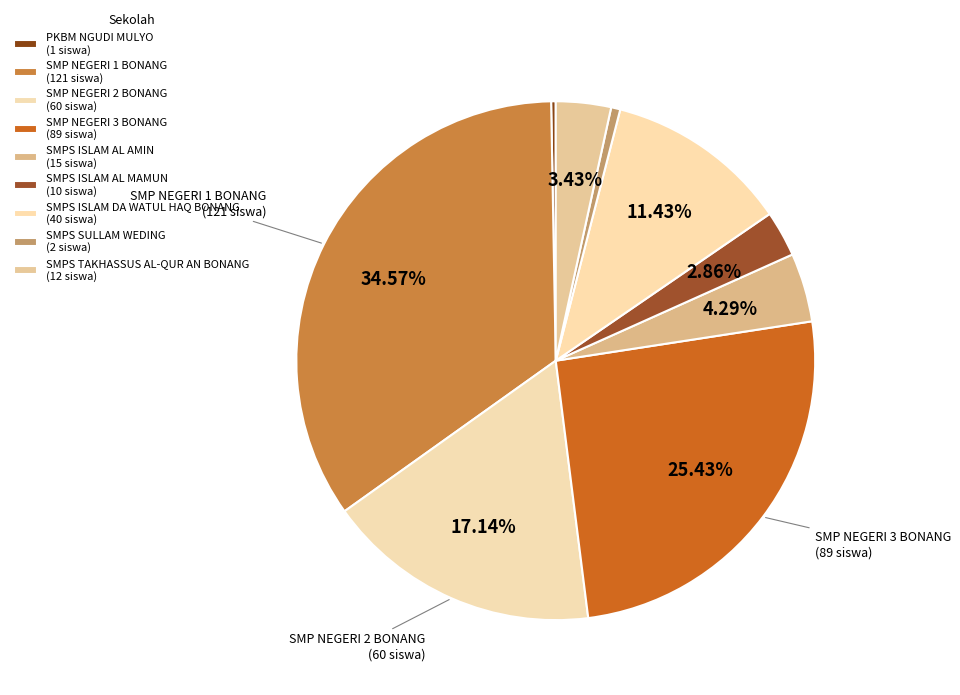

How many segments does this pie chart have?

9